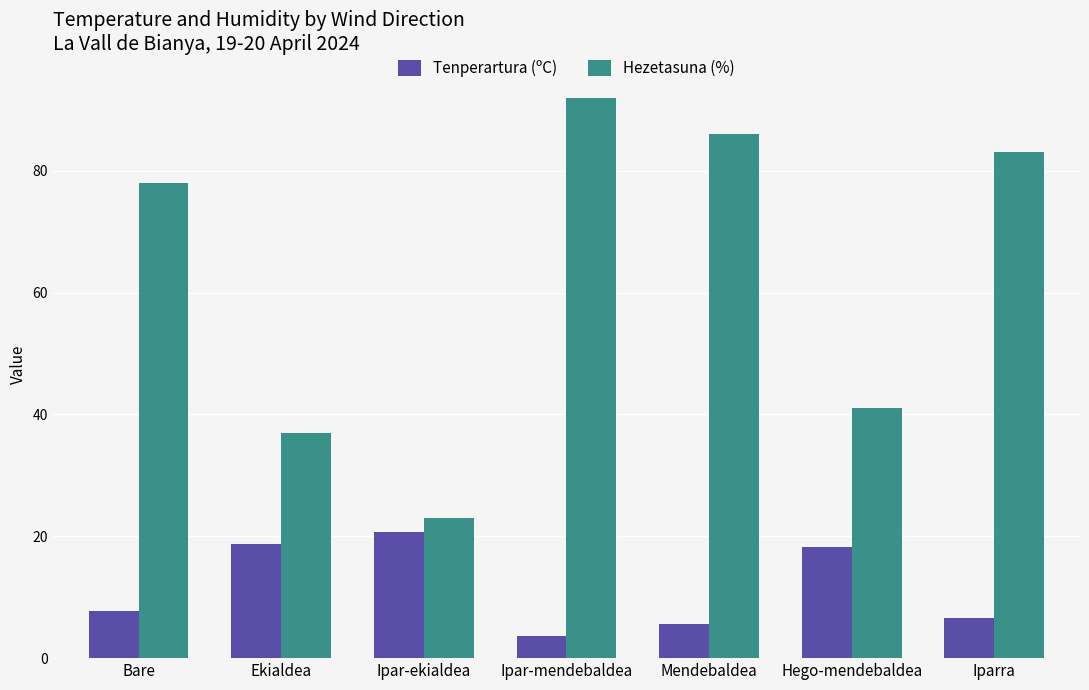

Which label corresponds to the smallest value in the chart?

Ipar-mendebaldea